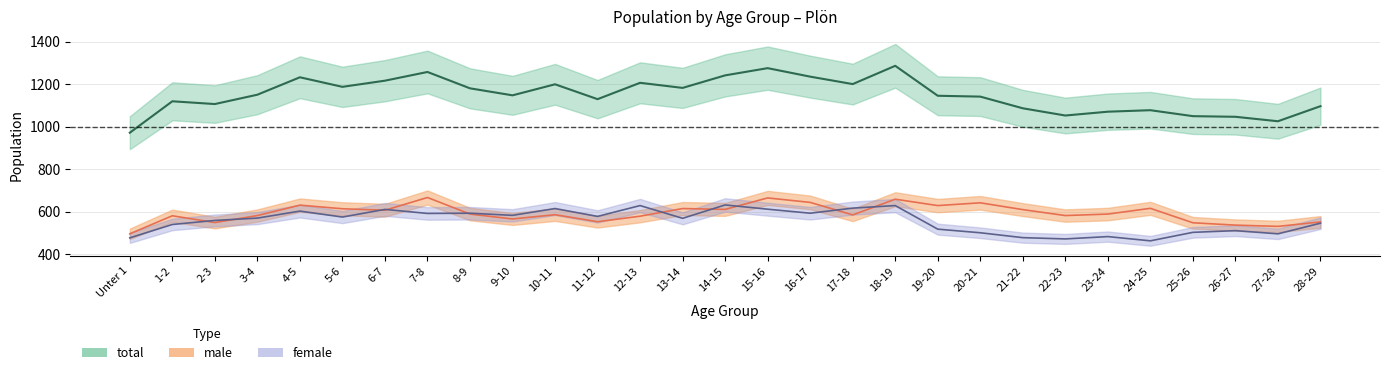

Is the value of total at 24-25 greater than the value of female at 22-23?

Yes